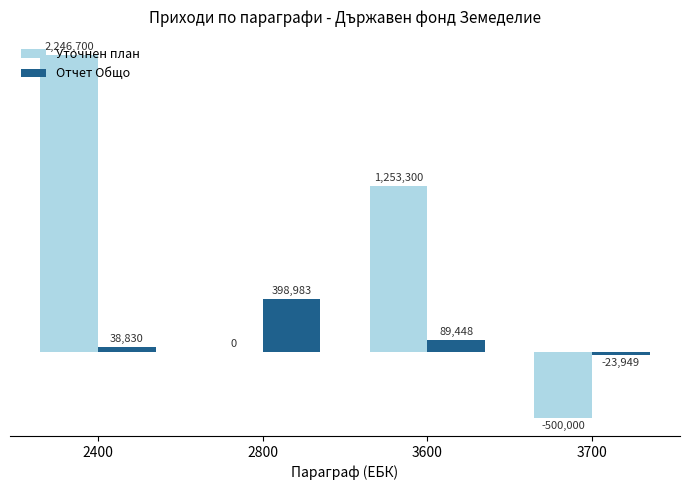

Is the value of Уточнен план at 2800 greater than the value of Отчет Общо at 3600?

No